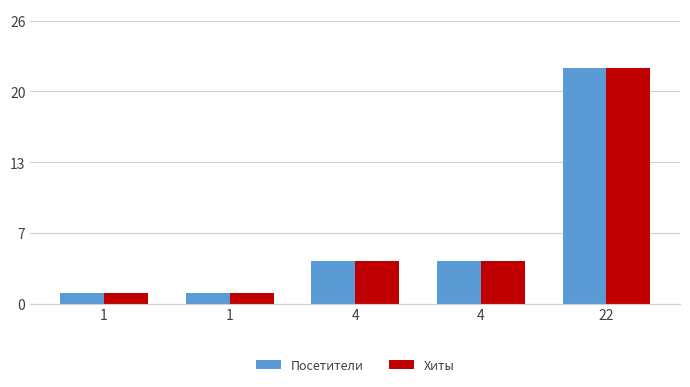

The Хиты series shows 22 at 22. True or false?

True